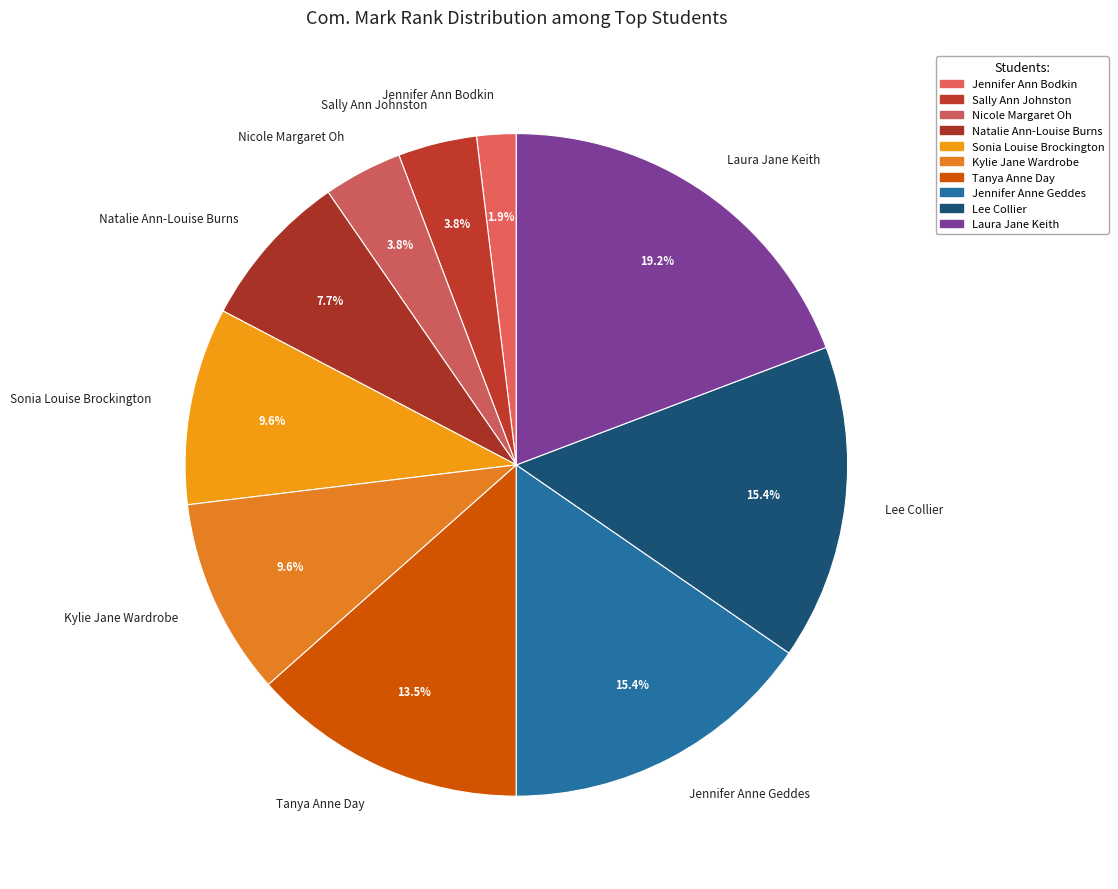

Between Laura Jane Keith and Sonia Louise Brockington, which is larger?

Laura Jane Keith